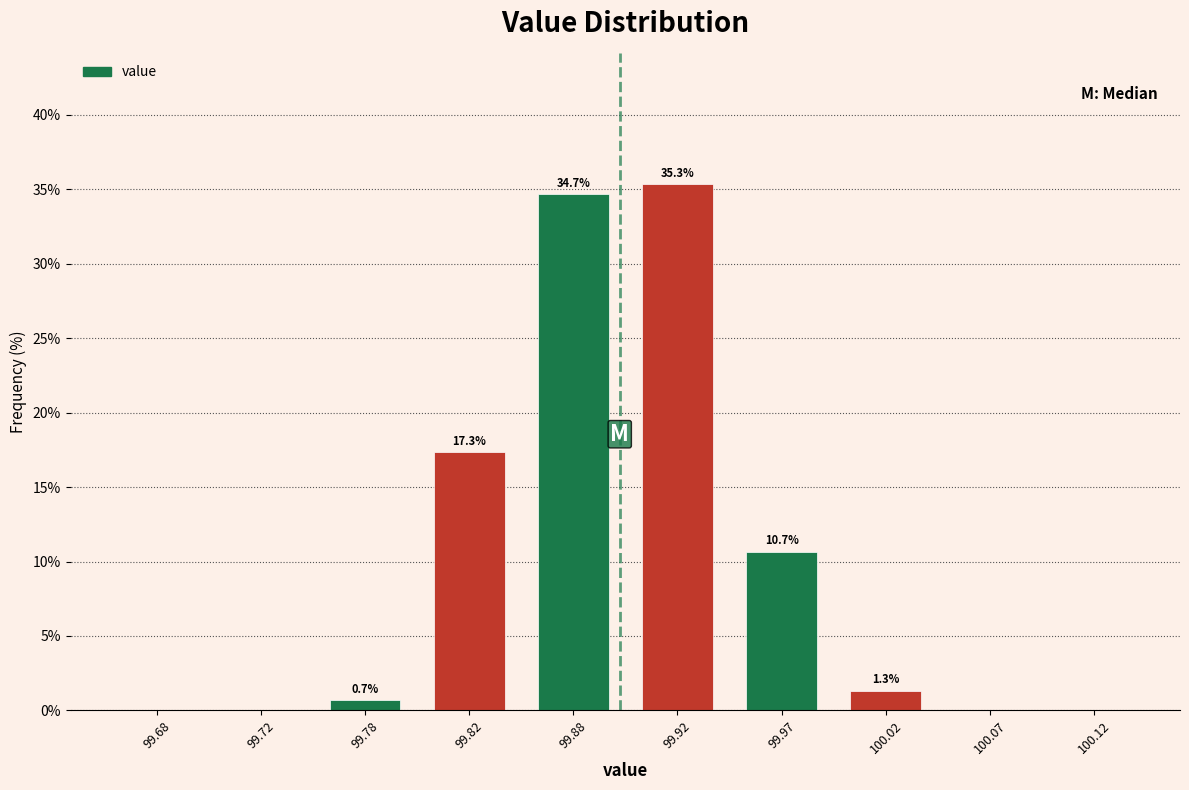

Over which range of the x-axis is the bar tallest?

99.90 to 99.95